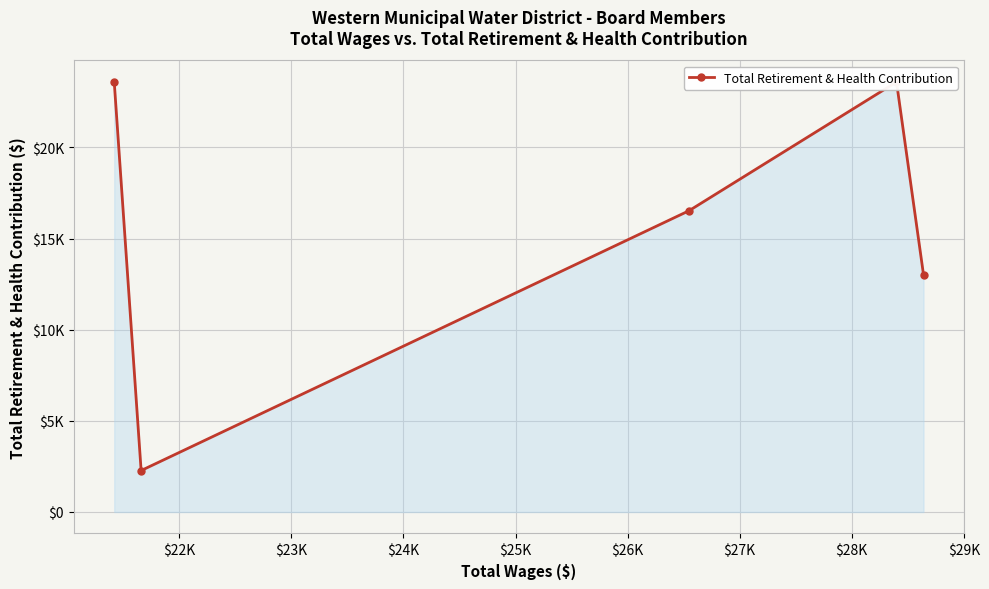

How many values exceed 16527?

2